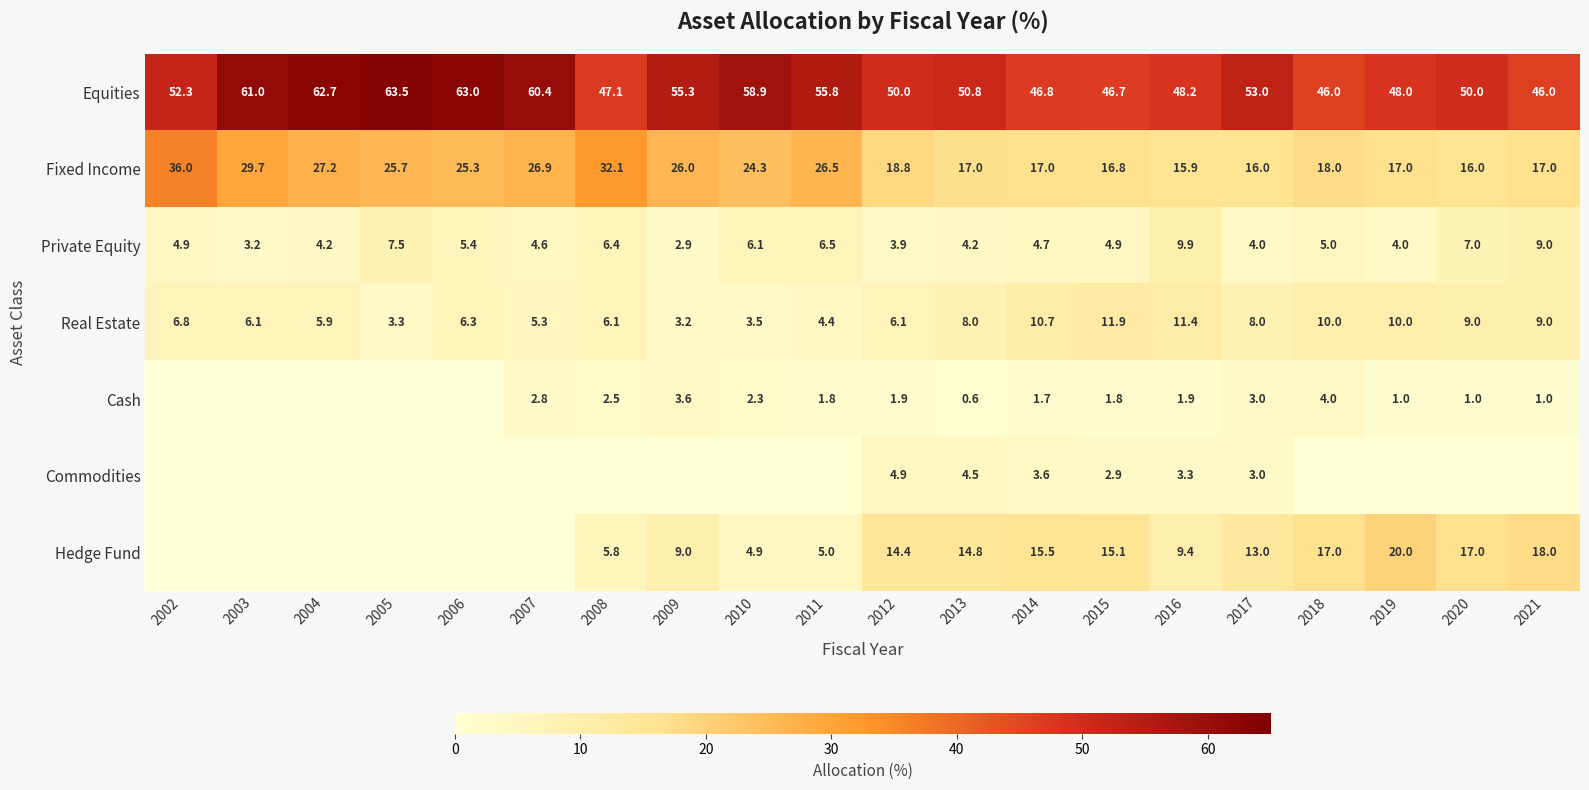

Is it true that Cash equals 1.4 at 2010?

False